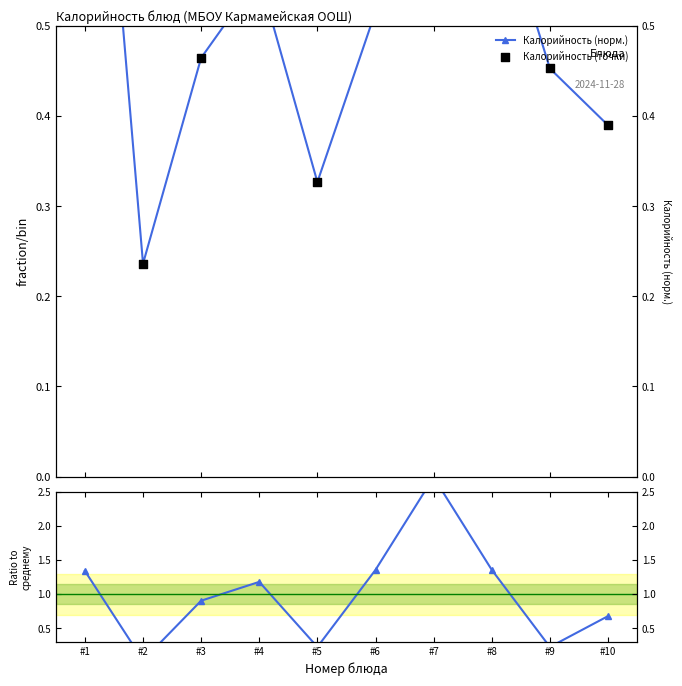

Is the value of Калорийность (норм.) at #1 greater than the value of Калорийность (точки) at #7?

Yes